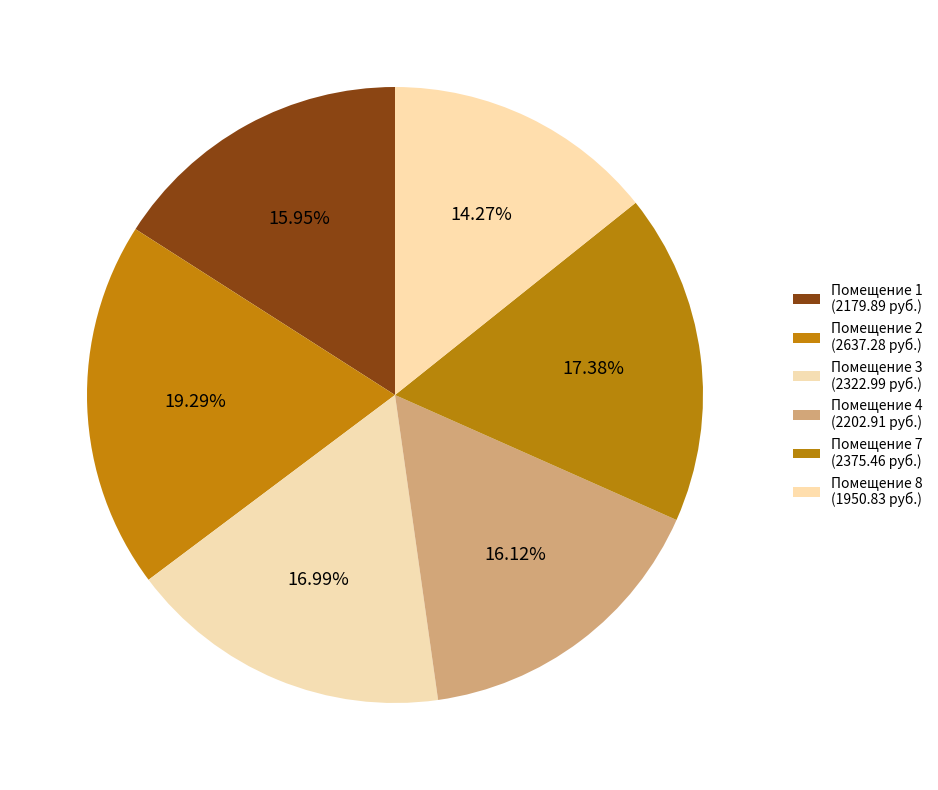

How many segments does this pie chart have?

6